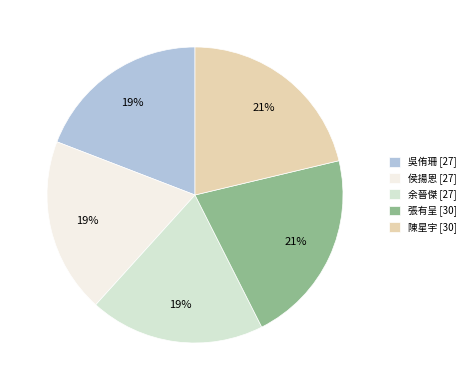

To the nearest percent, what is the average slice percentage?

20%